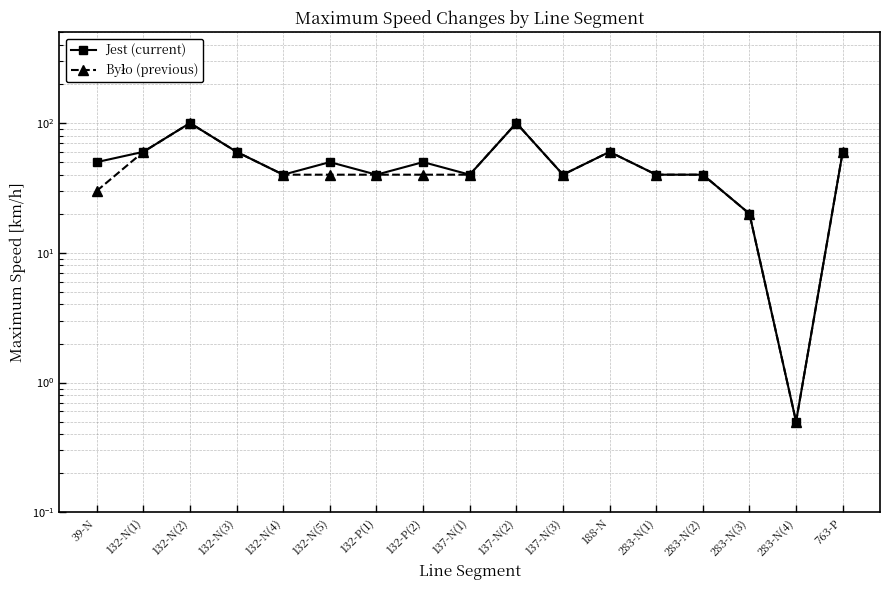

At which category does Było (previous) reach its first local peak?

132-N(2)